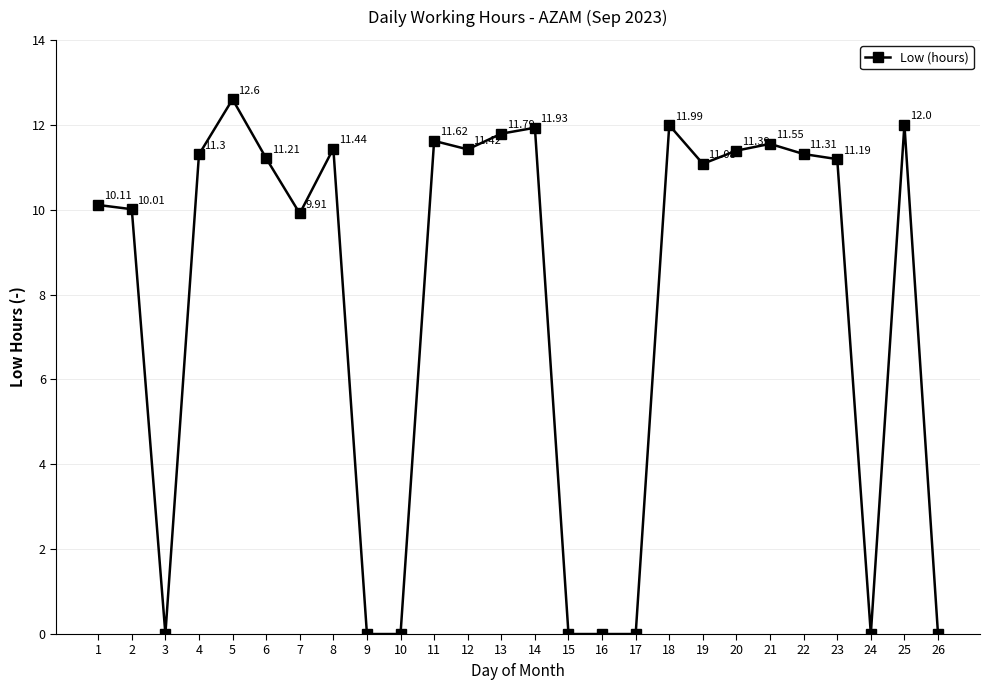

Is it true that the value at 21 is 18.9?

False